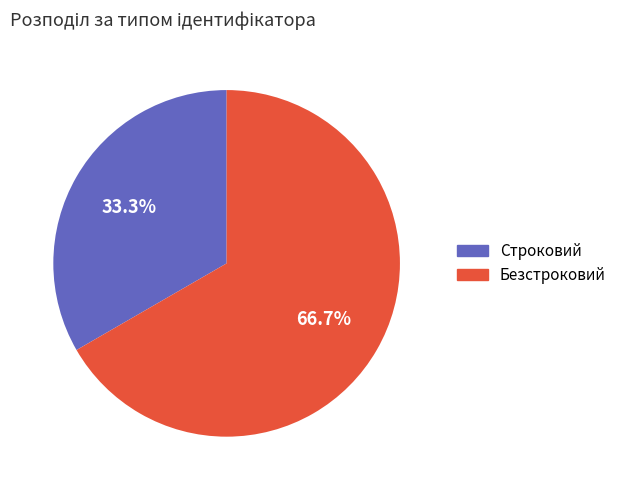

How many segments does this pie chart have?

2